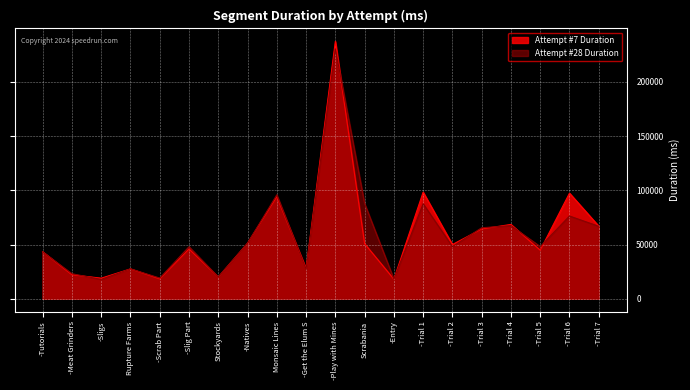

How many interior local valleys does the Attempt #7 Duration series have?

7